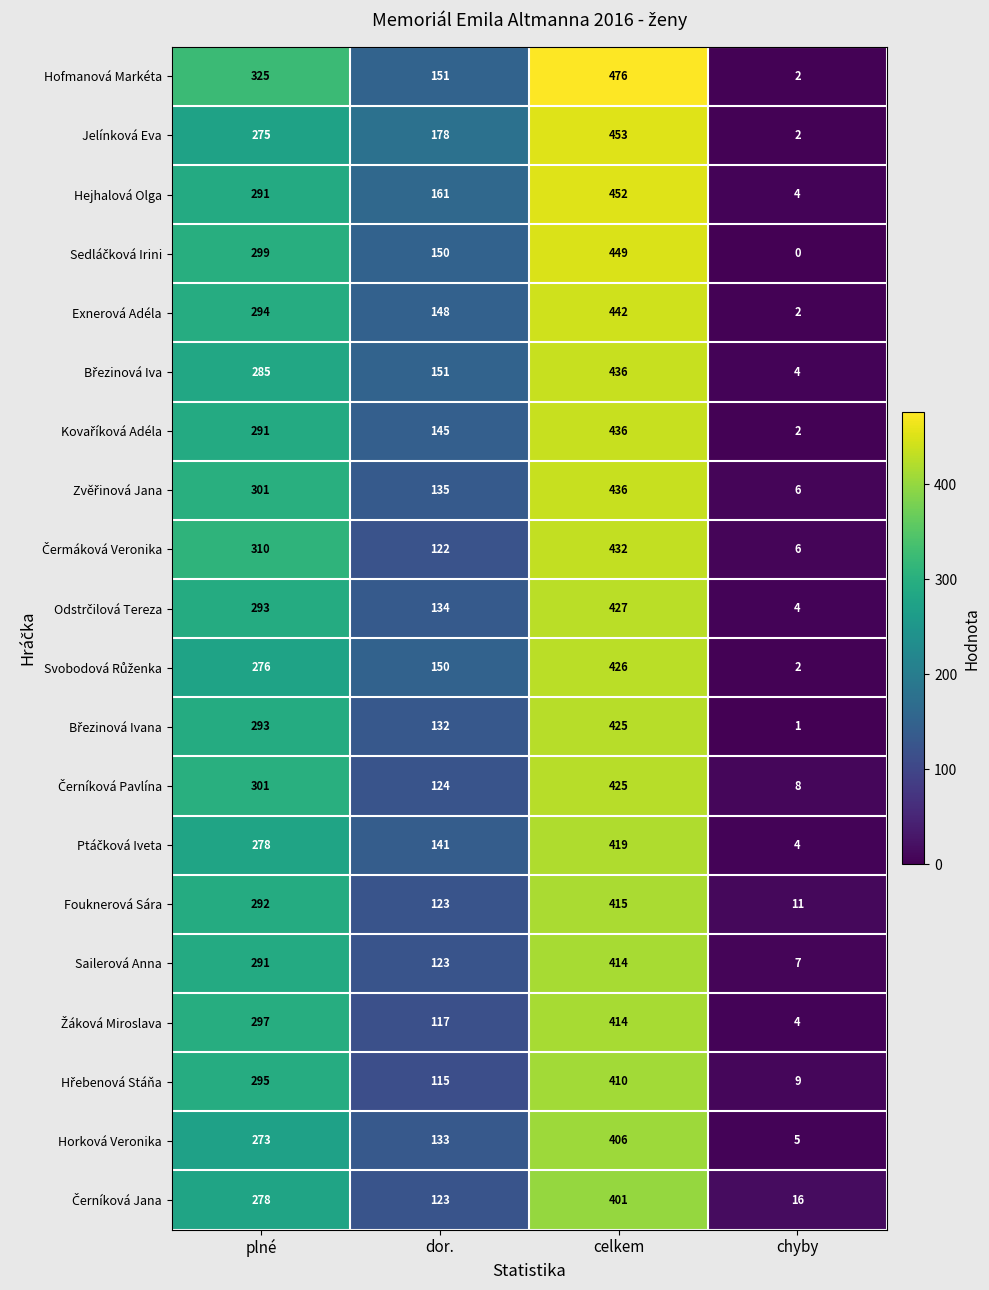

Which series has the largest range (max minus min)?

Hofmanová Markéta